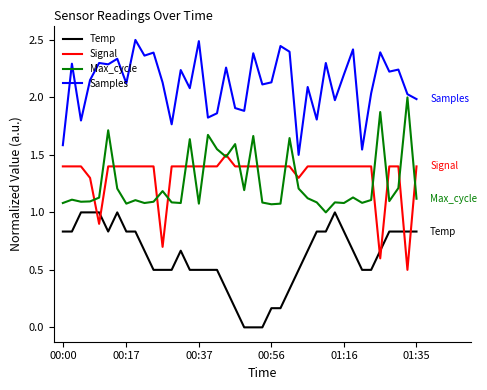

True or false: Samples and Temp intersect in this chart.

False